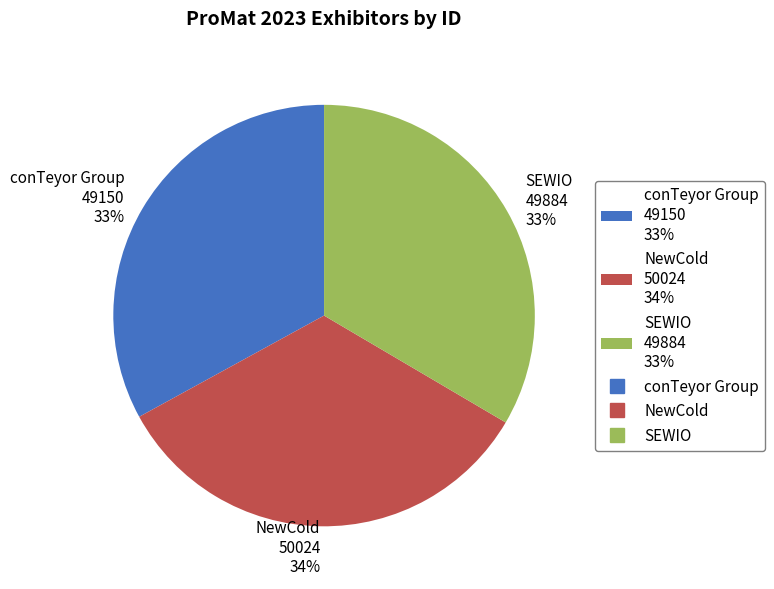

Count the number of slices in the pie.

3